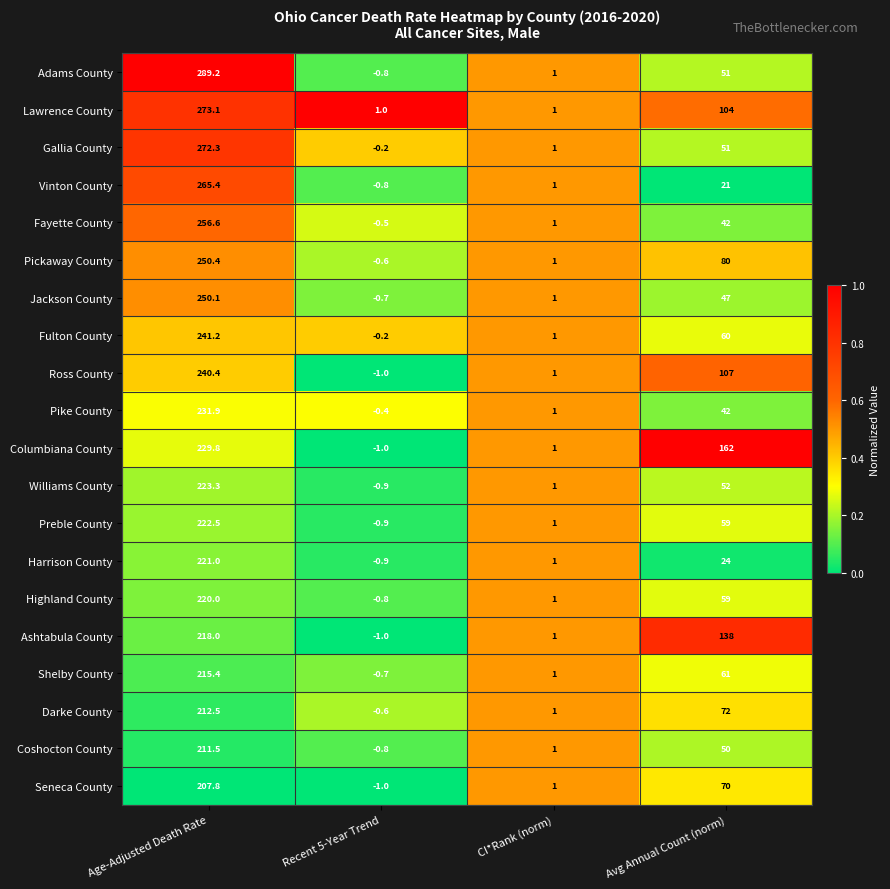

At which category is the sum across all series the highest?

Age-Adjusted Death Rate